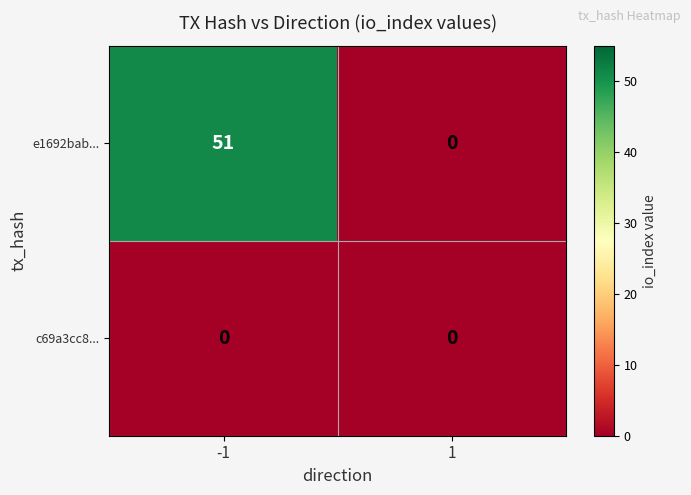

How many values in the e1692bab... series are below 51?

1